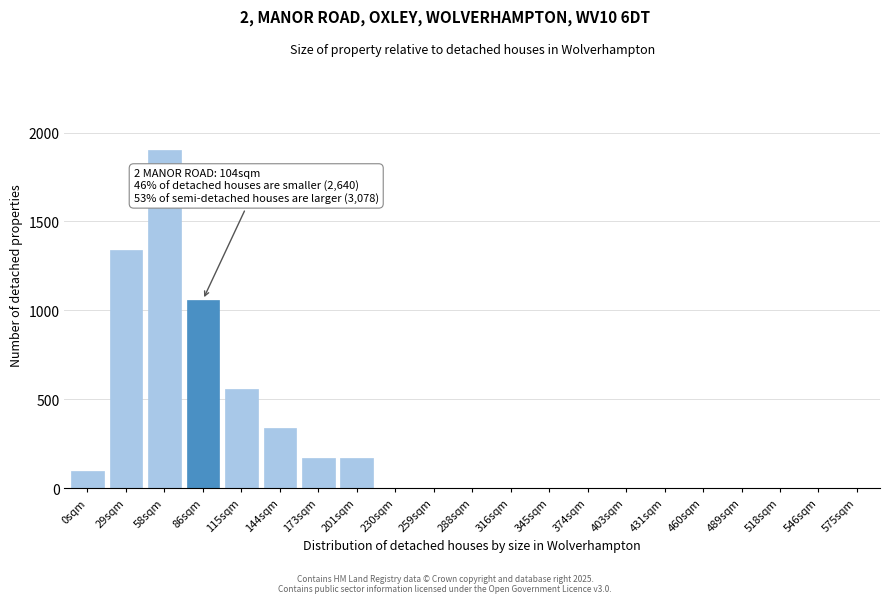

Reading left to right, extract all data points from this chart.

0sqm=100	29sqm=1340	58sqm=1900	86sqm=1060	115sqm=560	144sqm=340	173sqm=170	201sqm=170	230sqm=0	259sqm=0	288sqm=0	316sqm=0	345sqm=0	374sqm=0	403sqm=0	431sqm=0	460sqm=0	489sqm=0	518sqm=0	546sqm=0	575sqm=0